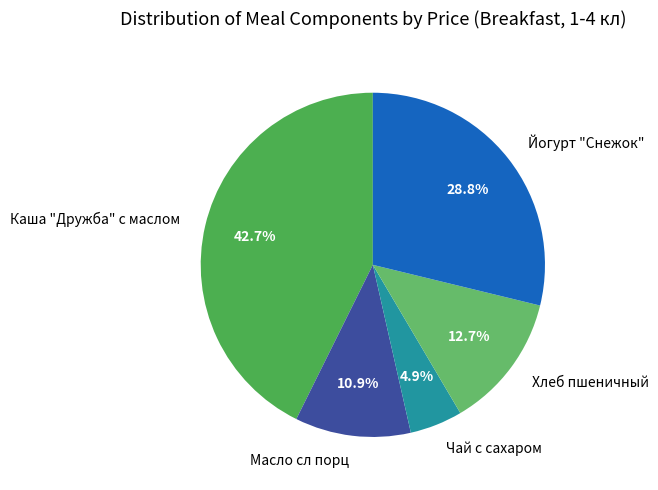

Which category has the smallest portion of the pie?

Чай с сахаром